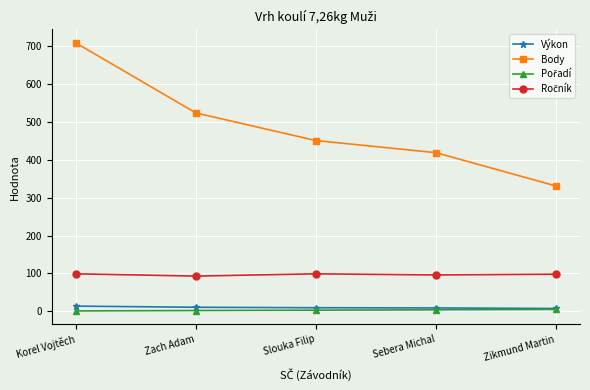

At which category is the sum across all series the highest?

Korel Vojtěch